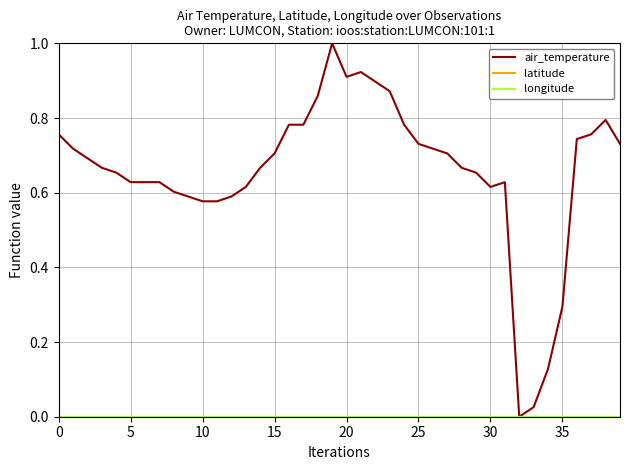

Does the chart display data point markers on the line(s)?

No